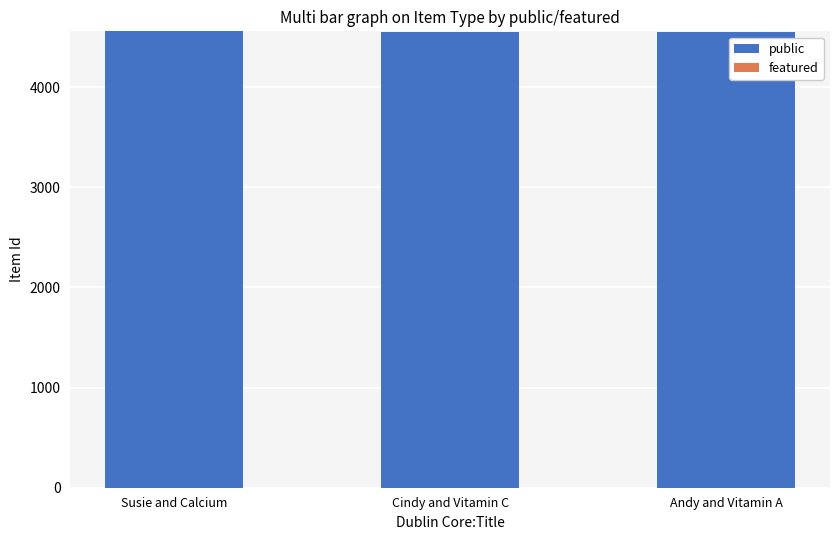

Approximately how many times larger is the value at Susie and Calcium compared to Cindy and Vitamin C?

1.0